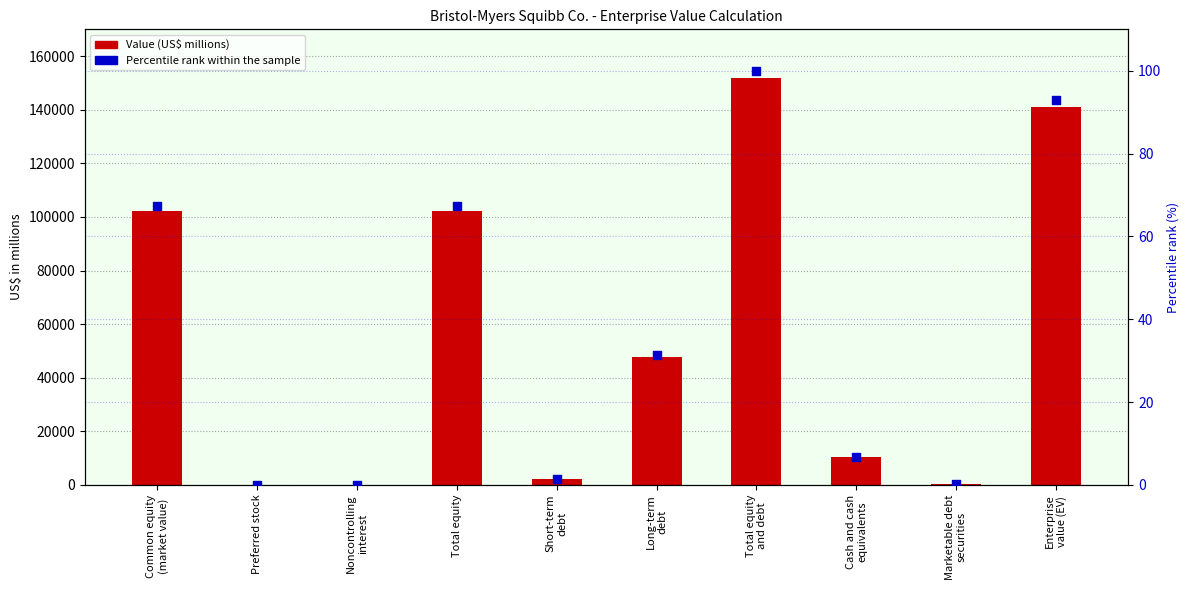

Is the value of Value (US$ millions) at Marketable debt
securities greater than the value of Percentile rank within the sample at Preferred stock?

Yes